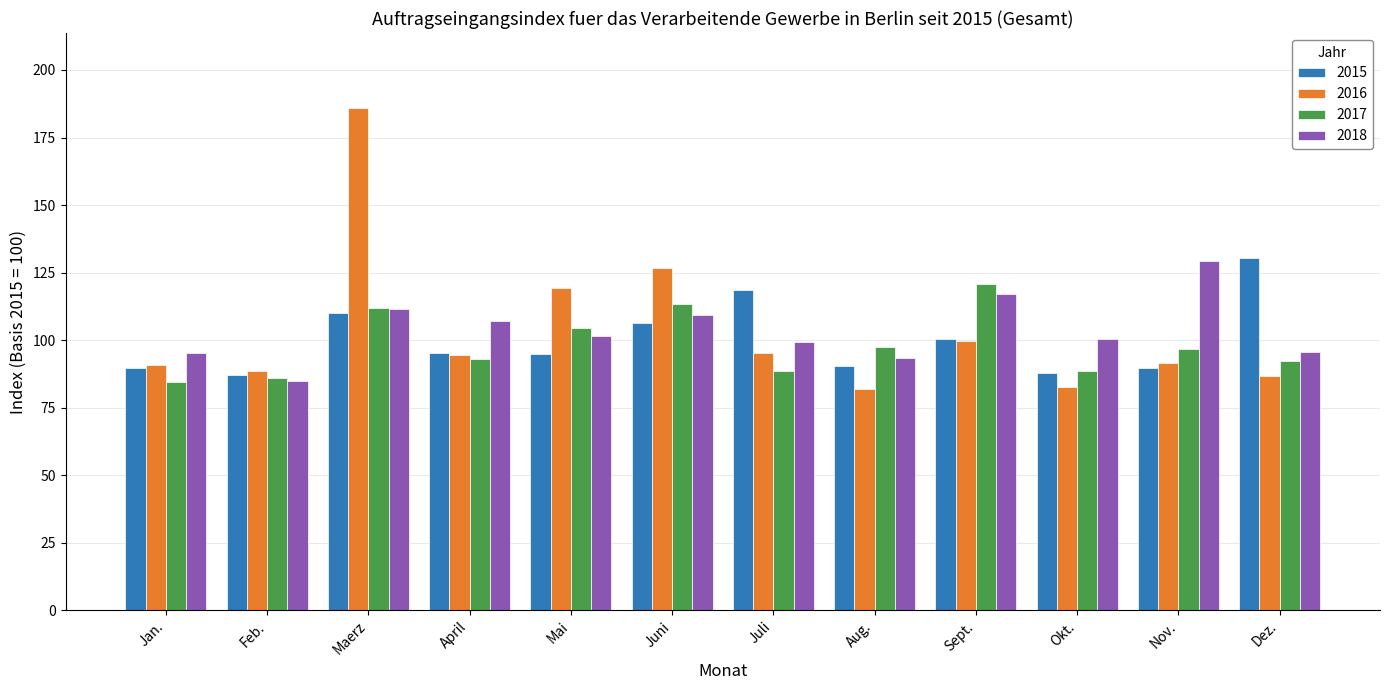

Does the chart contain stacked bars?

No